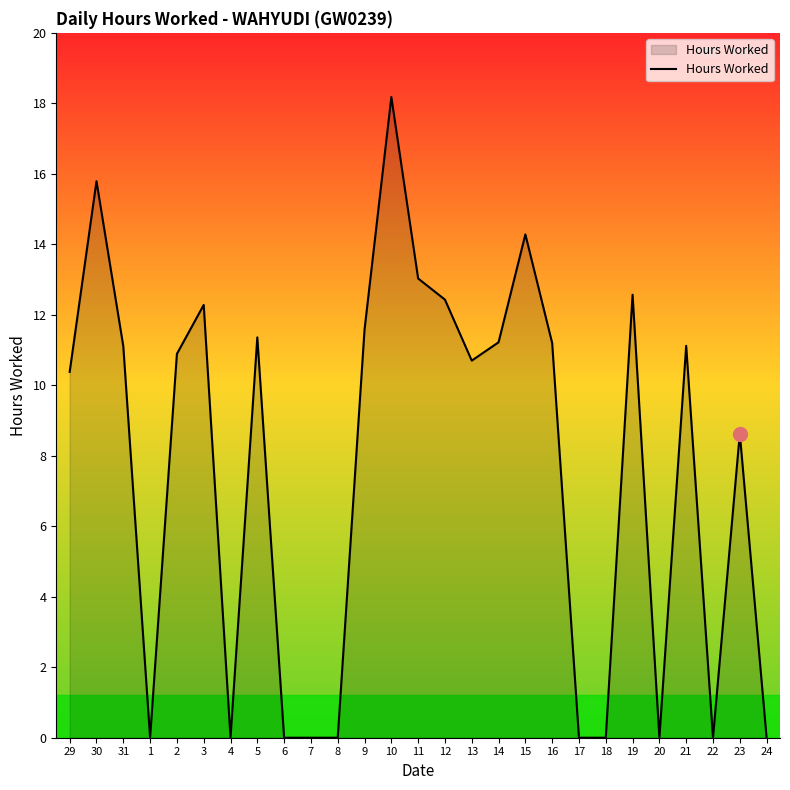

True or false: the data shows 15.8 at 30.

True